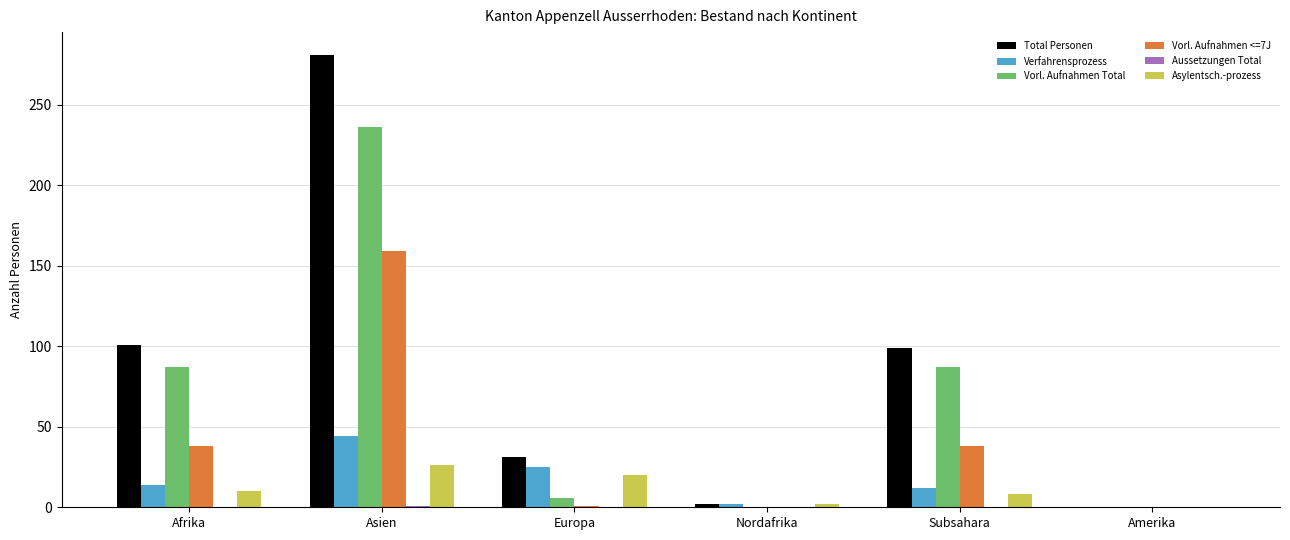

Between Asien and Europa, which series saw the biggest shift?

Total Personen